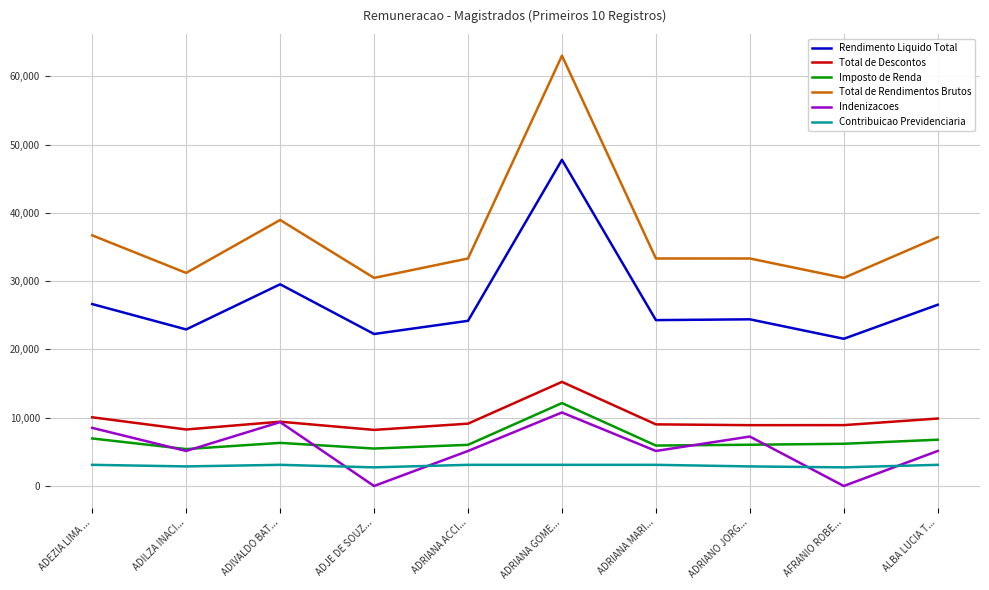

True or false: Total de Descontos and Contribuicao Previdenciaria intersect in this chart.

False